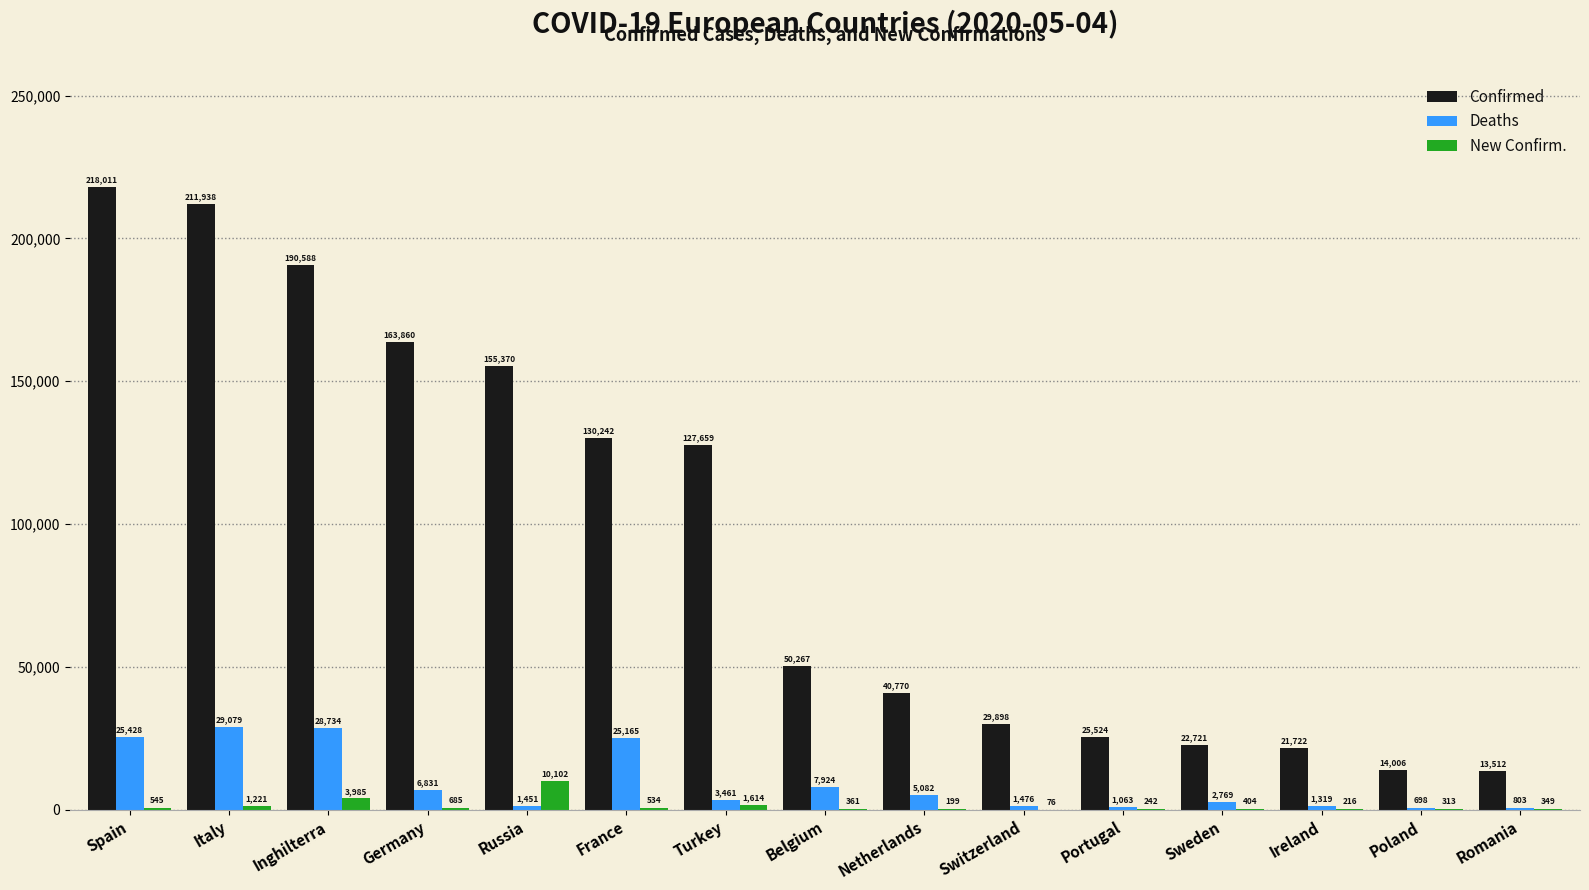

How many series are shown in this chart?

3